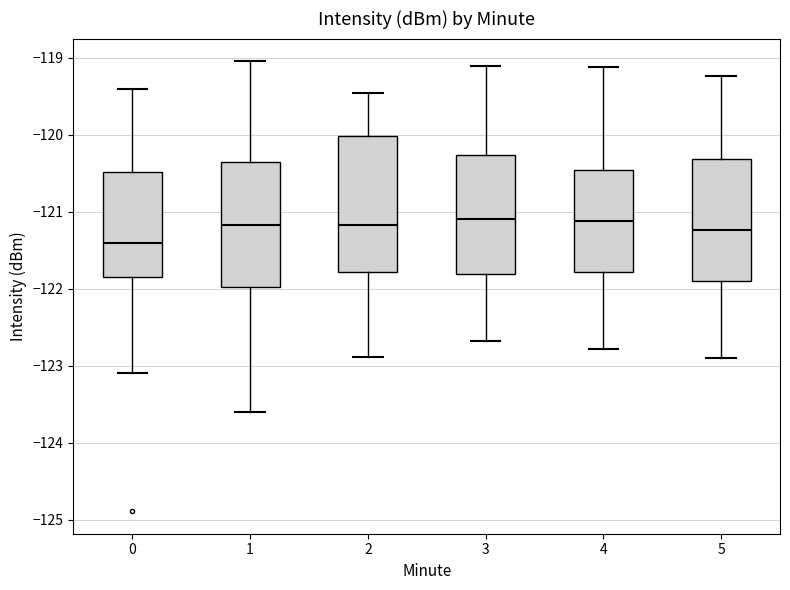

Which box is the tallest, from its lower edge to its upper edge?

2